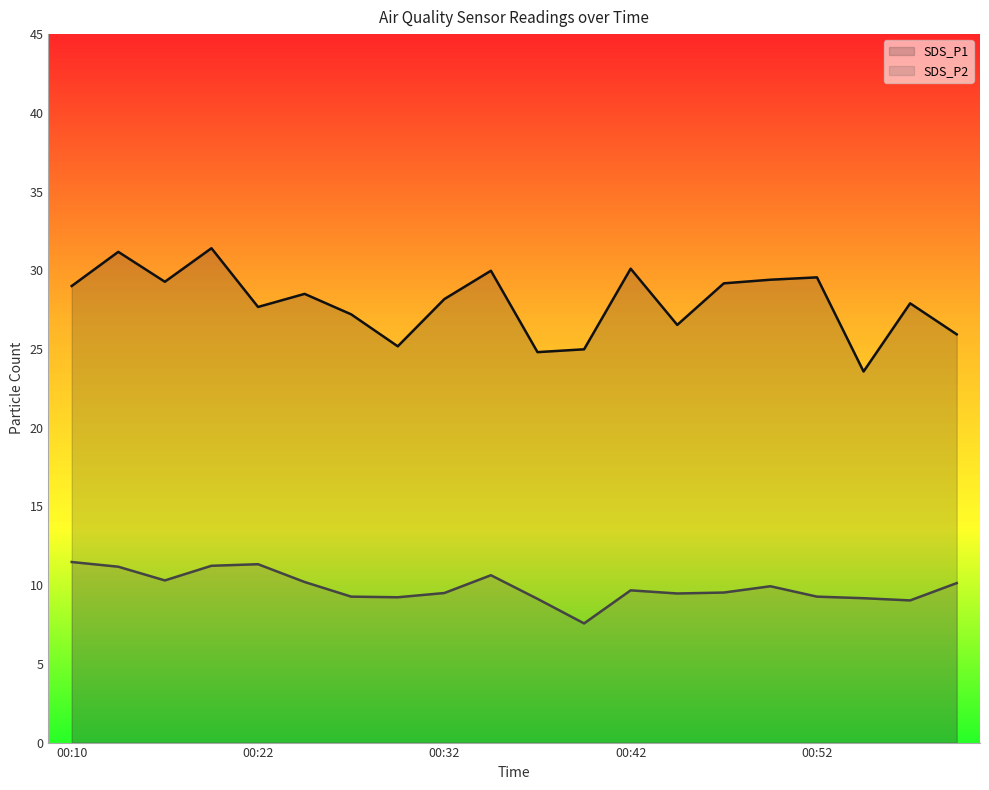

At which label does SDS_P2 first exceed 9?

00:10